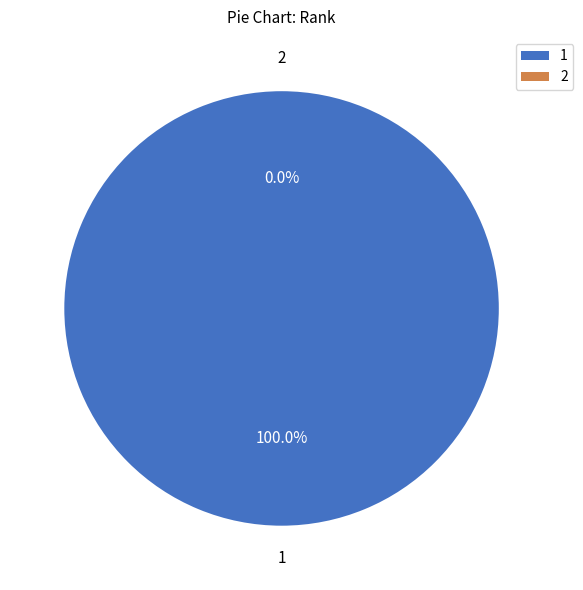

To the nearest percent, what is the difference between the 2 and 1 slice percentages?

100%